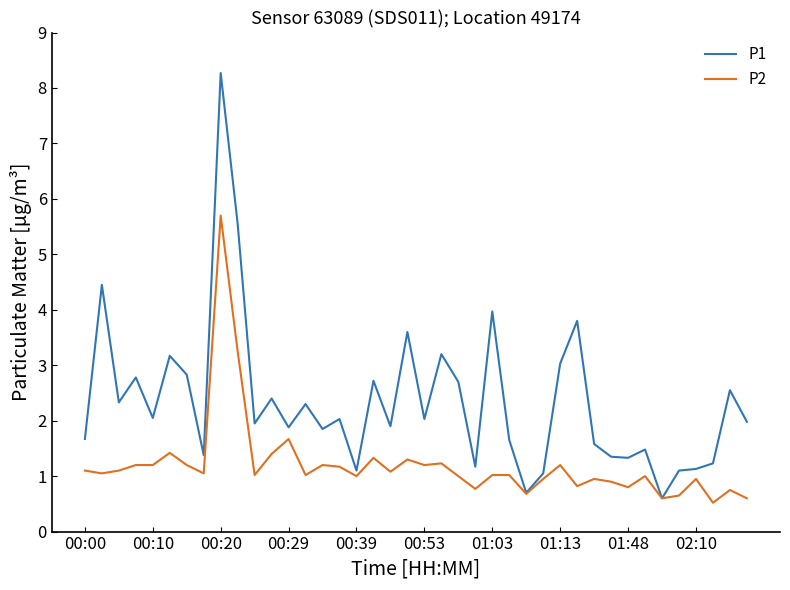

Which series has the widest spread of values?

P1